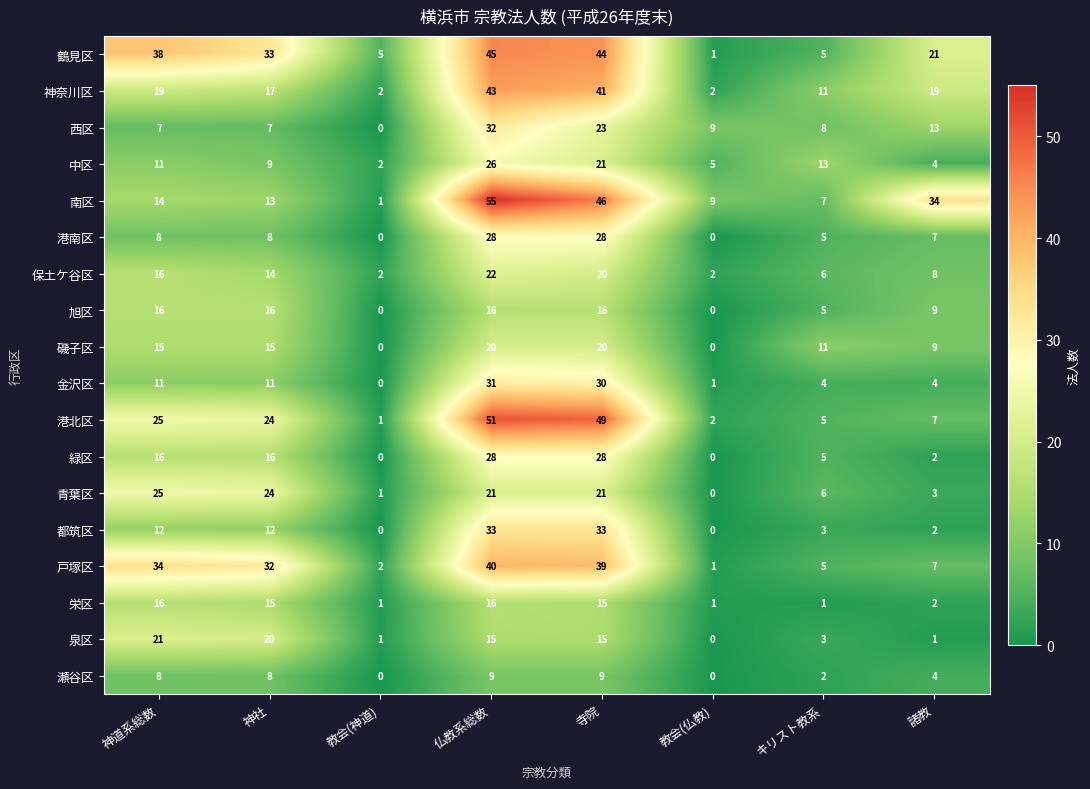

What is the sum of all 泉区 values?

76